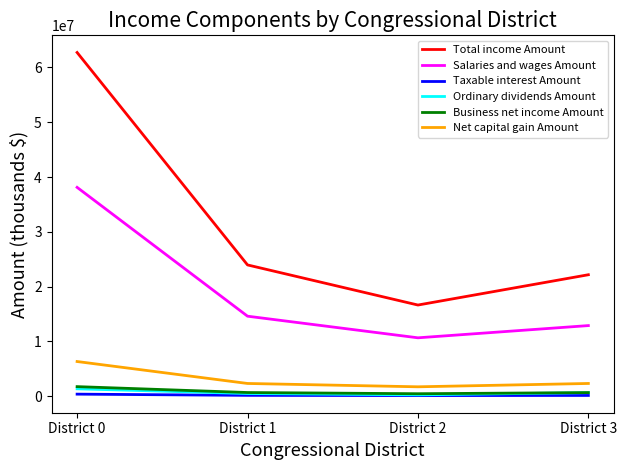

Which series changed the most between District 1 and District 2?

Total income Amount